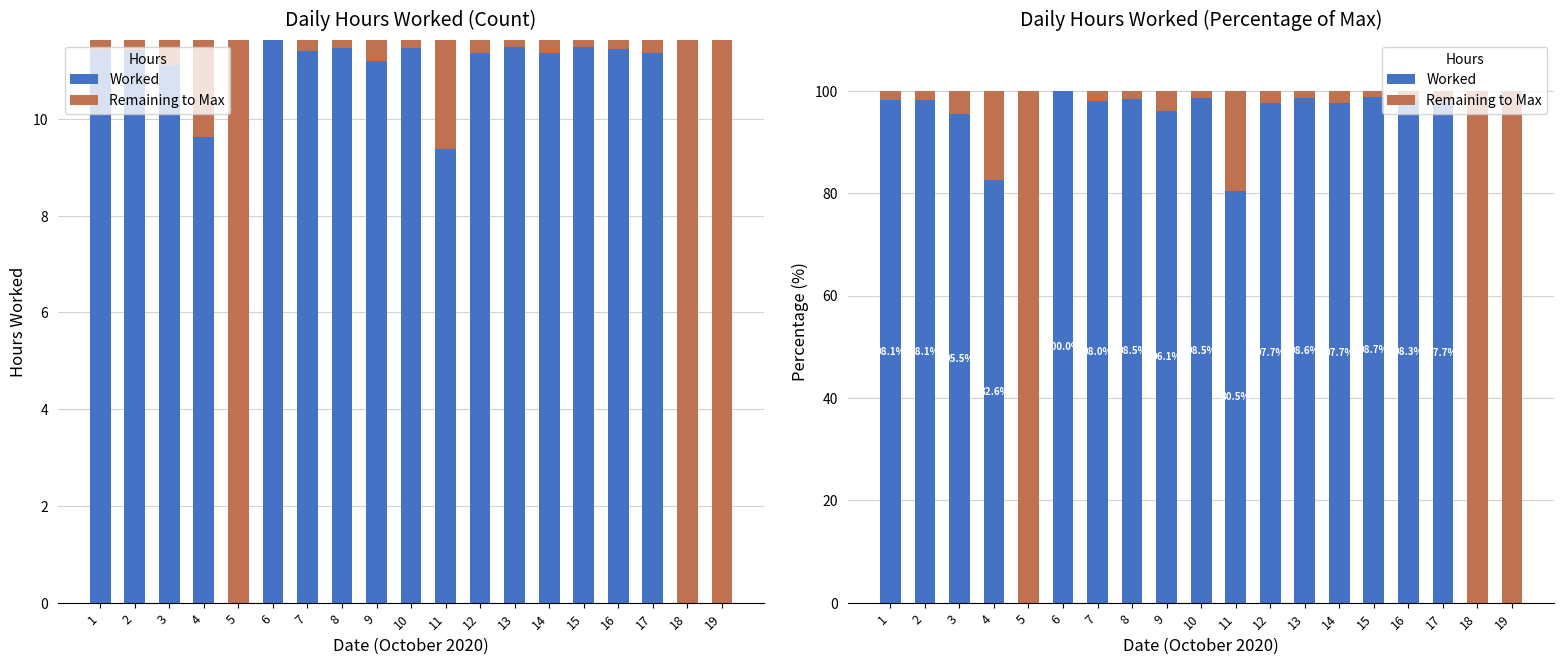

What are all the series names shown in the legend?

Worked, Remaining to Max